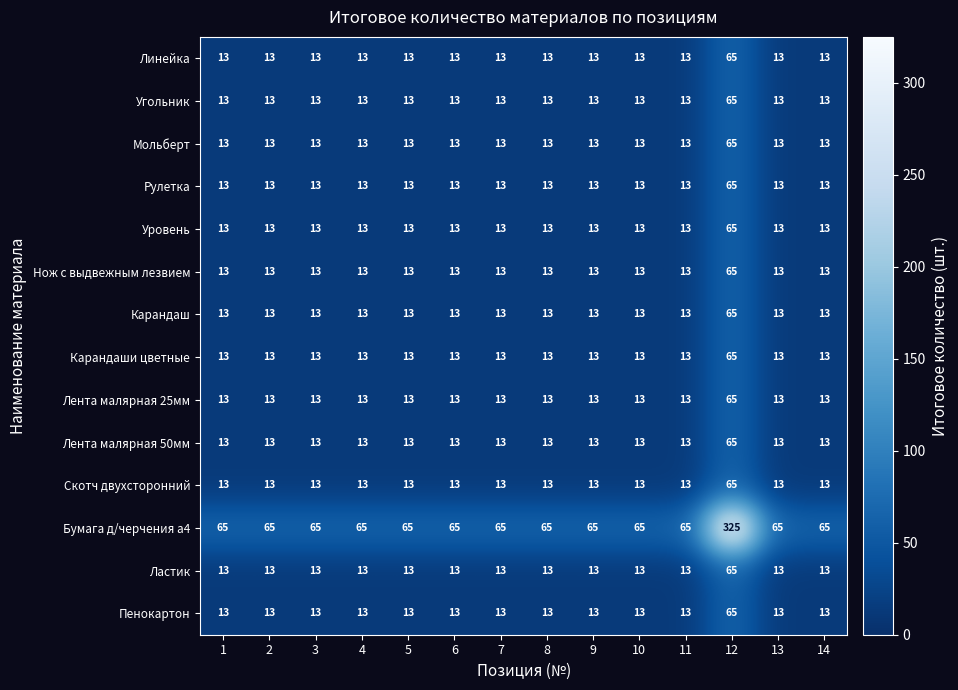

The value of Нож с выдвежным лезвием at 1 is 7. True or false?

False